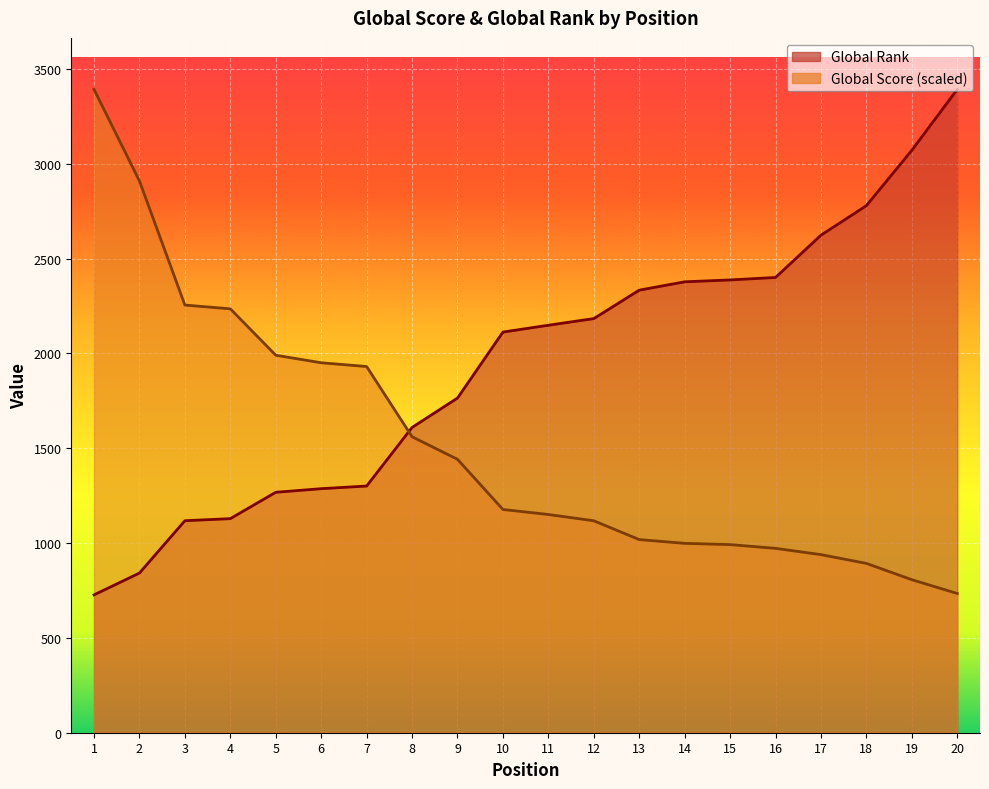

Reading left to right, extract all data points from this chart.

Global Score: 3393.0	2910.2	2255.4	2235.5	1990.8	1951.1	1931.3	1560.9	1441.9	1177.3	1150.8	1117.8	1018.6	998.7	992.1	972.3	939.2	892.9	806.9	734.2
Global Rank: 727.0	842.0	1118.0	1129.0	1268.0	1287.0	1301.0	1610.0	1765.0	2113.0	2149.0	2184.0	2334.0	2378.0	2388.0	2401.0	2624.0	2780.0	3072.0	3393.0